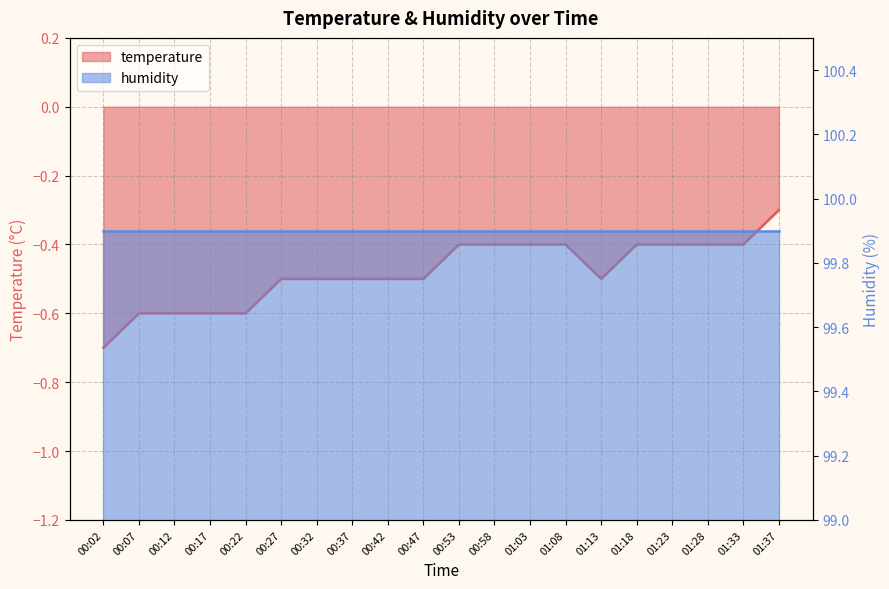

What is the sum of the values at 01:08 and 00:37?

-0.9